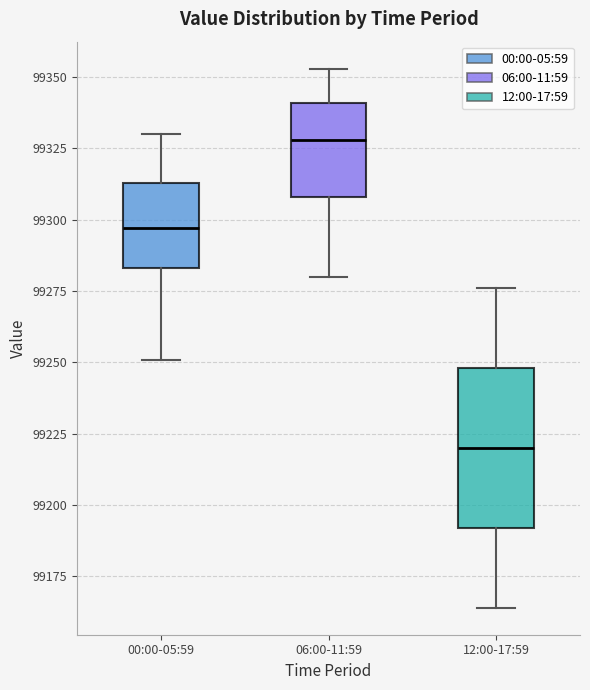

Comparing the boxes themselves (not the whiskers), which one is the tallest?

12:00-17:59